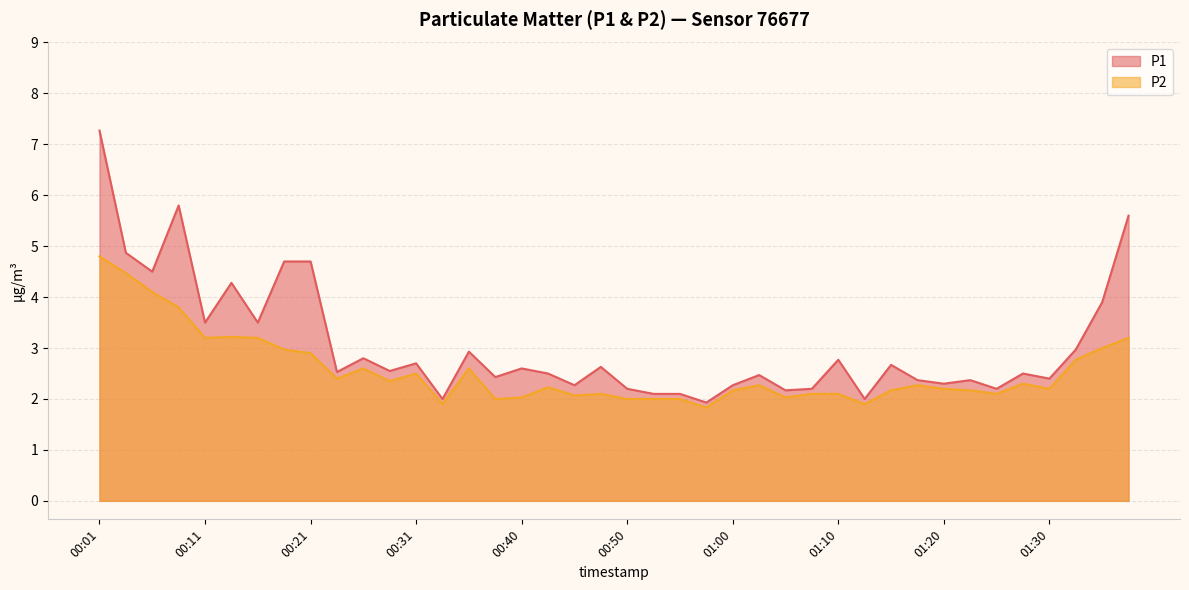

True or false: P1 and P2 intersect in this chart.

False